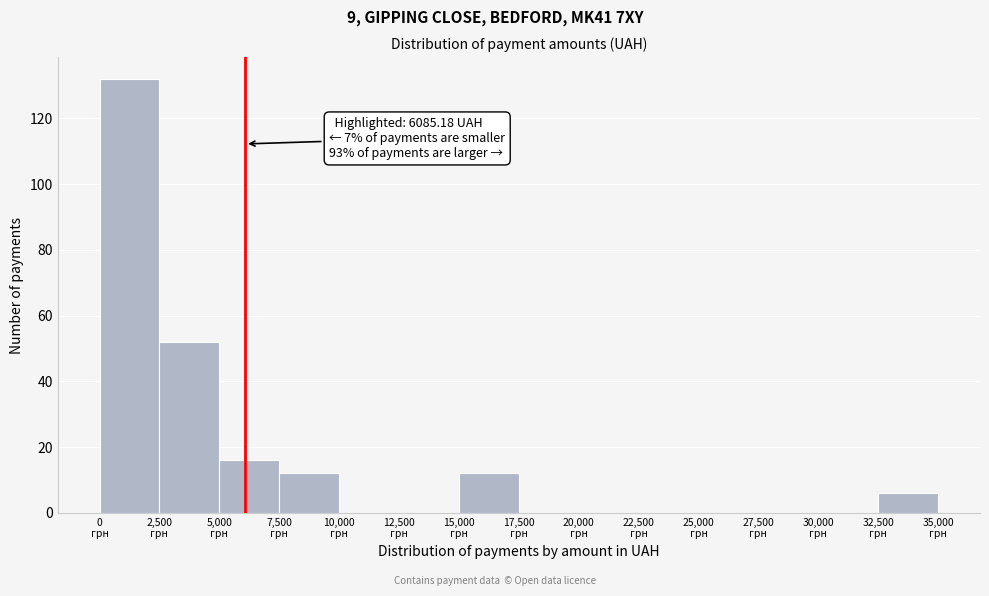

Which range on the x-axis has the tallest bar?

0 to 2500